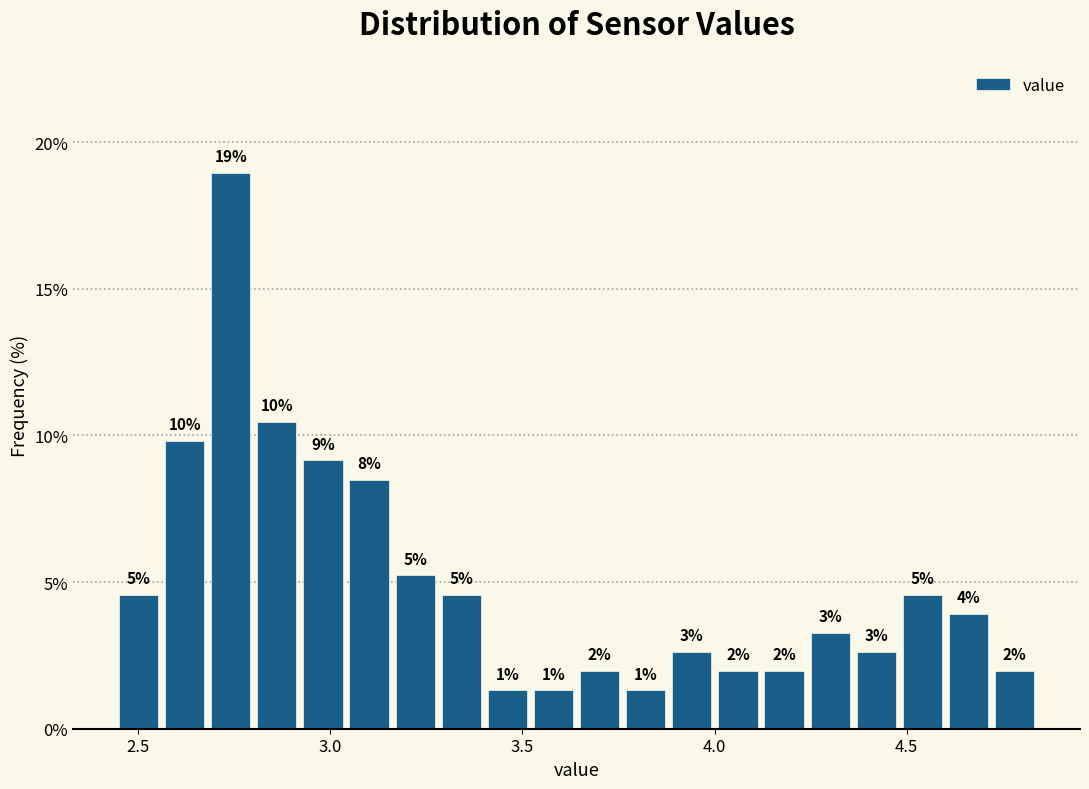

Read against the x-axis, roughly where is the centre of the tallest bar?

2.75